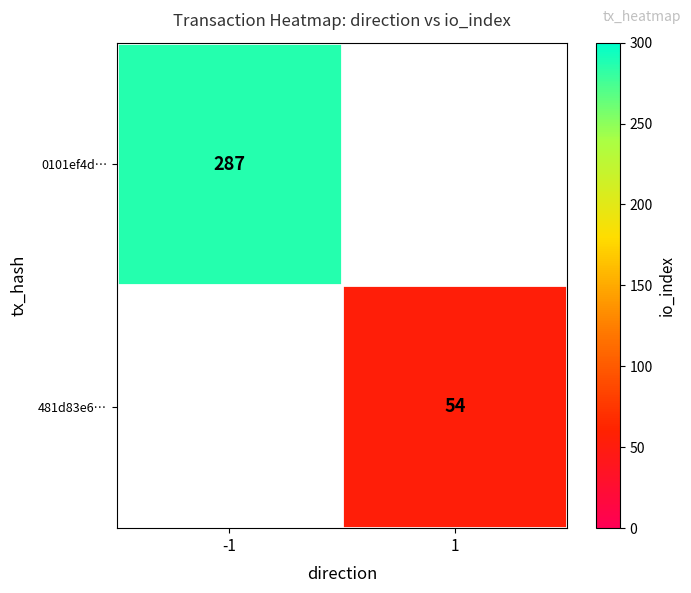

The 481d83e6… series shows 54 at 1. True or false?

True